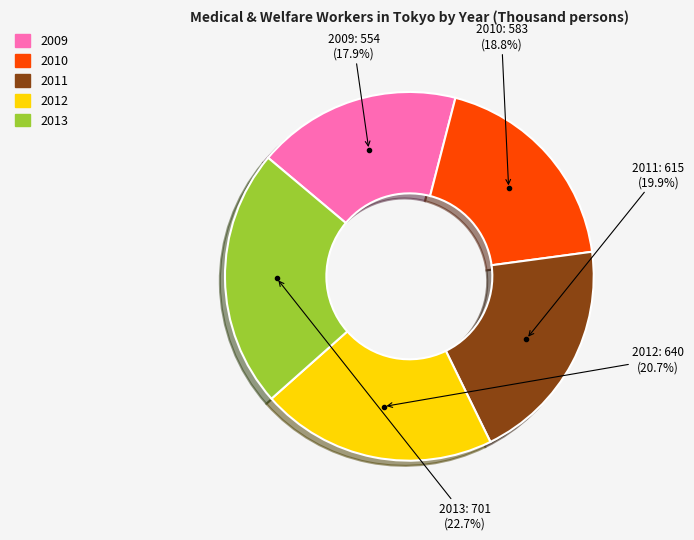

Does 2013 account for over 50% of the chart?

No